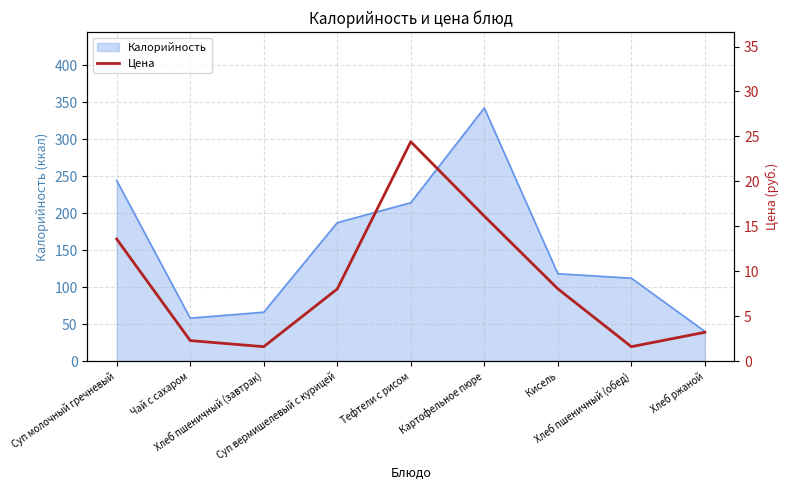

Reading left to right, transcribe all the data shown in this chart.

13.6	2.3	1.6	8.0	24.4	16.1	8.0	1.6	3.2